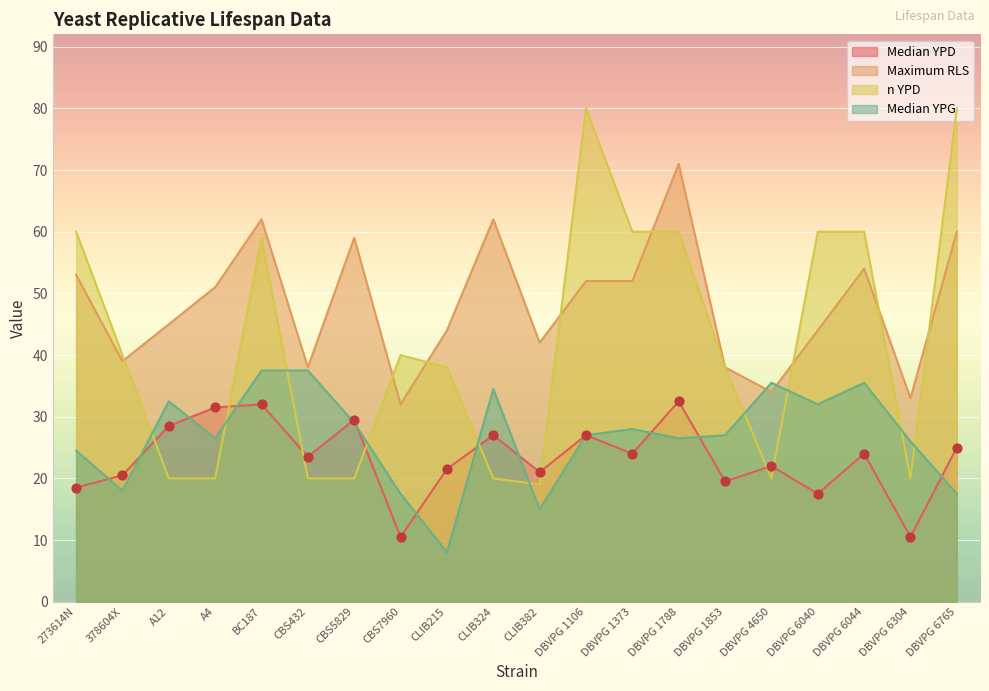

What are all the series names shown in the legend?

Median YPD, Maximum RLS, n YPD, Median YPG